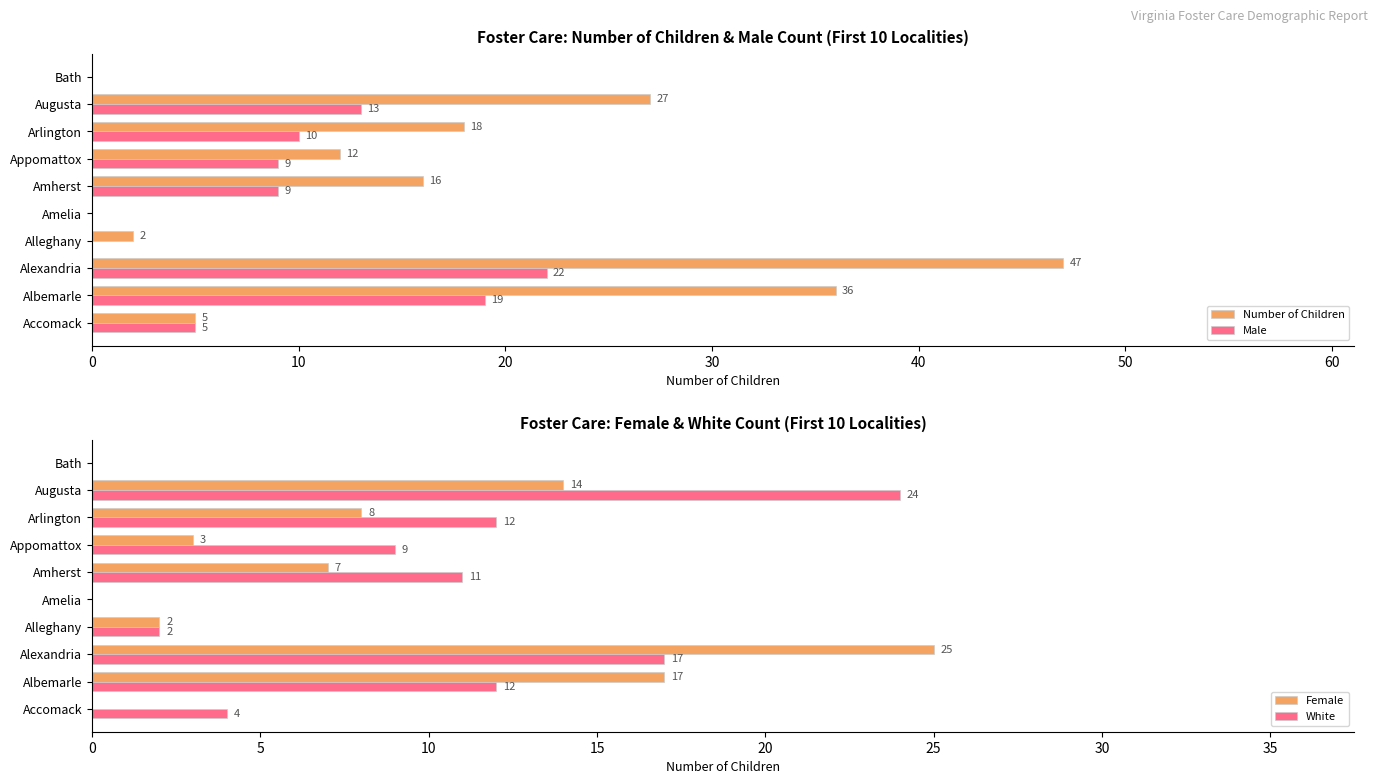

What is the sum of all Male values?

87